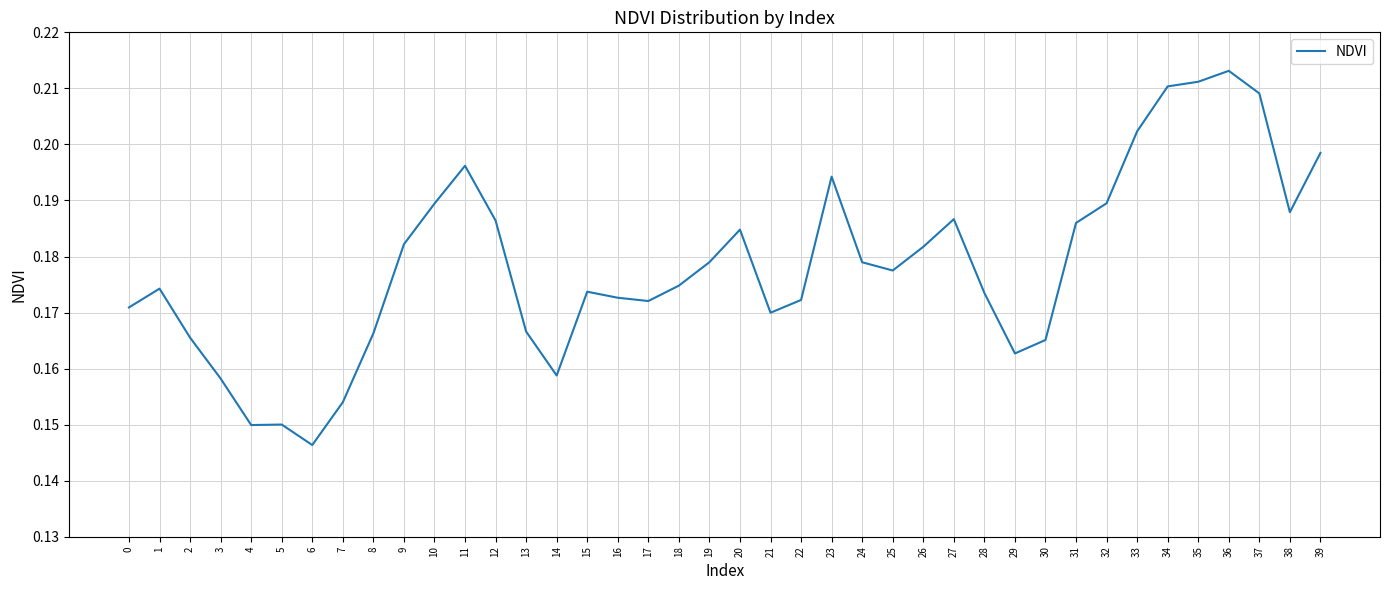

Is it true that the value at 12 is 0.3?

False